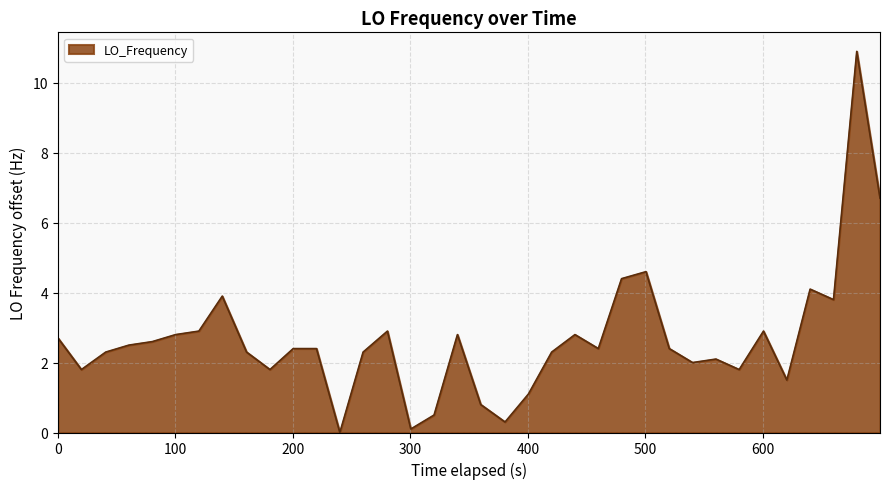

What is the greatest value displayed?

10.9